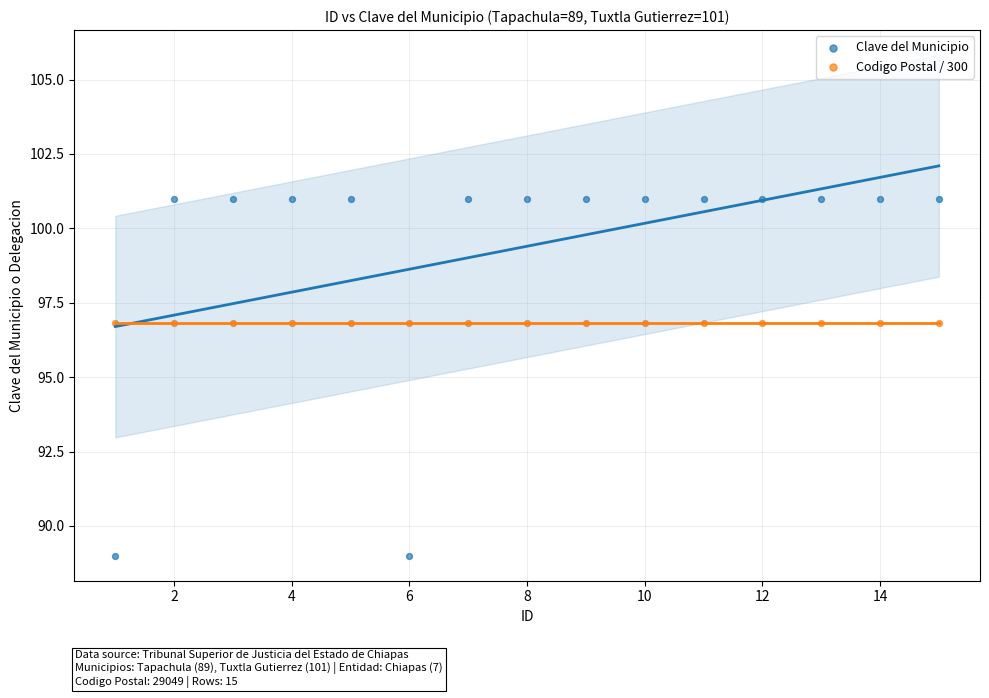

Which series reaches the maximum Y coordinate?

Clave del Municipio